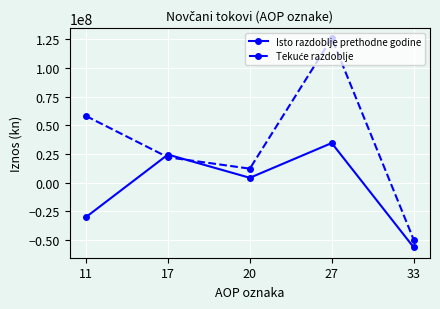

List the labels in order of Isto razdoblje prethodne godine value, smallest first.

33, 11, 20, 17, 27